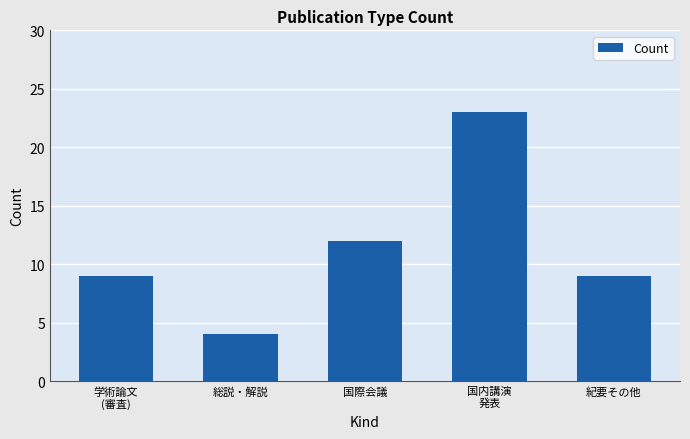

What is the greatest value displayed?

23